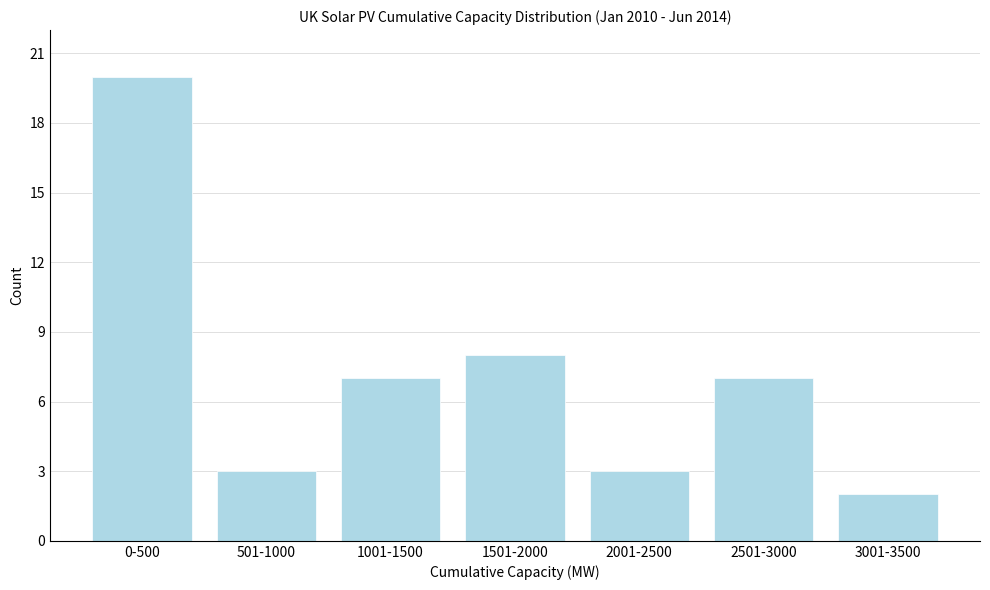

Reading left to right, extract all data points from this chart.

20	3	7	8	3	7	2